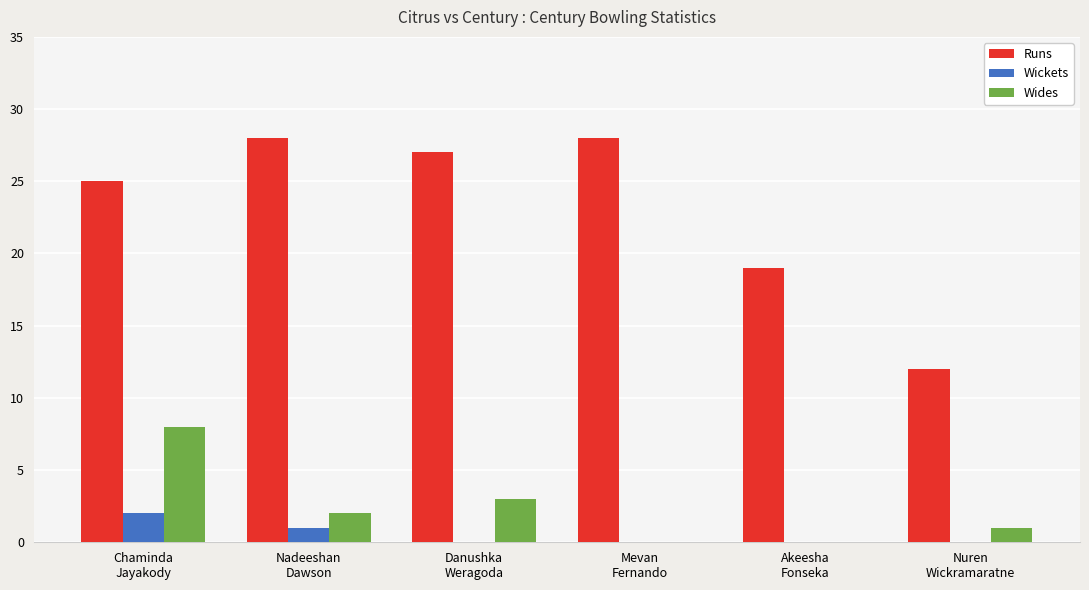

How many groups of bars are there?

6